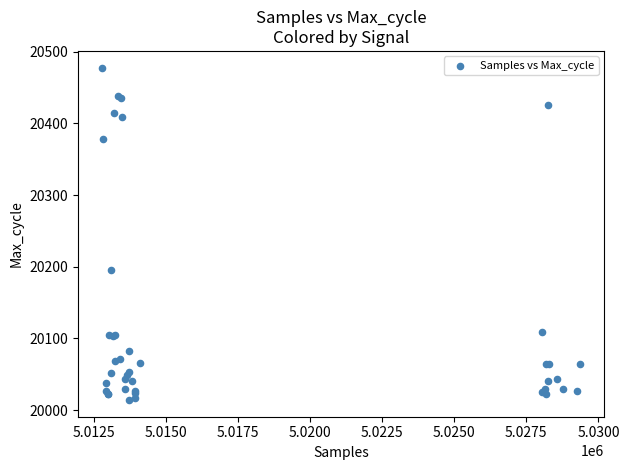

What Y value in the scatter plot is closest to 20246?

20195